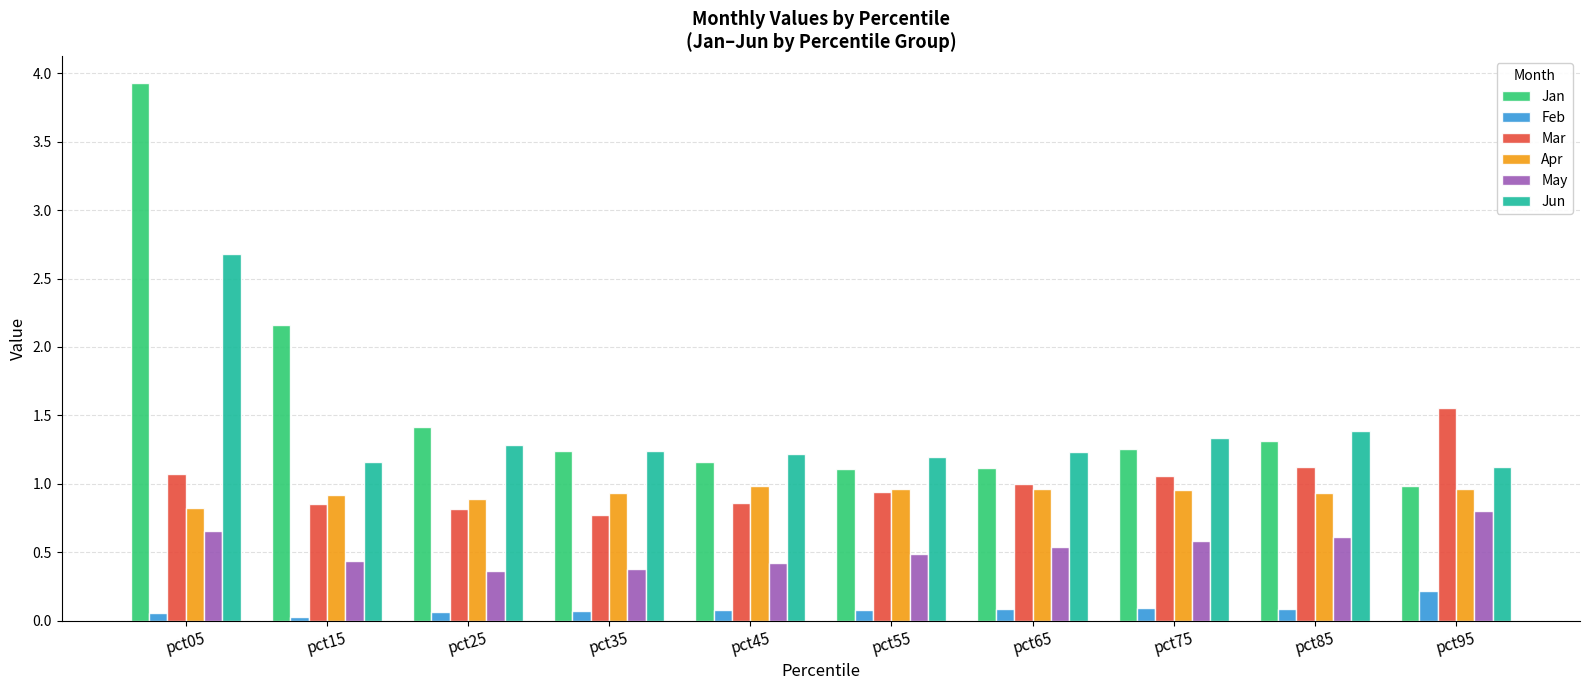

Is the value of Apr at pct35 greater than the value of May at pct15?

Yes